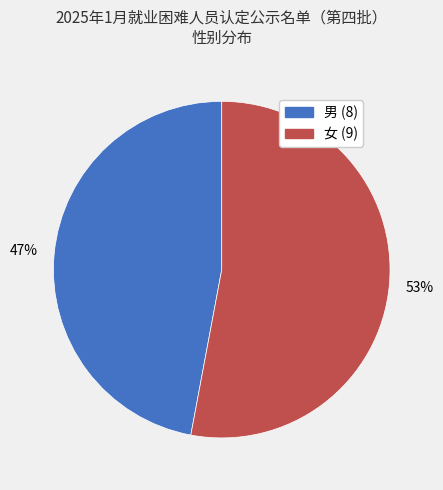

Do 男 and 女 together represent more than half of the pie?

Yes